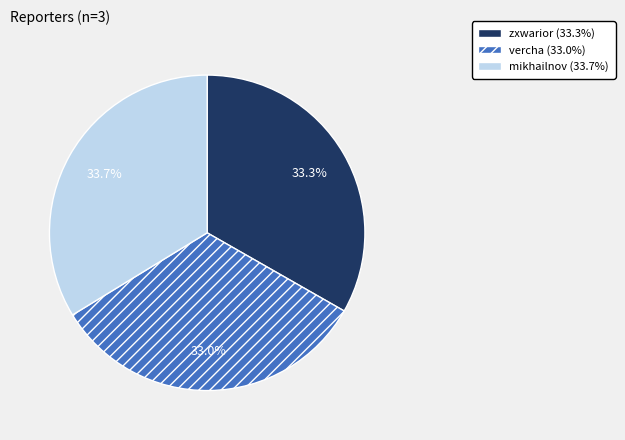

To the nearest percent, what is the difference between the largest and smallest slice percentages?

1%